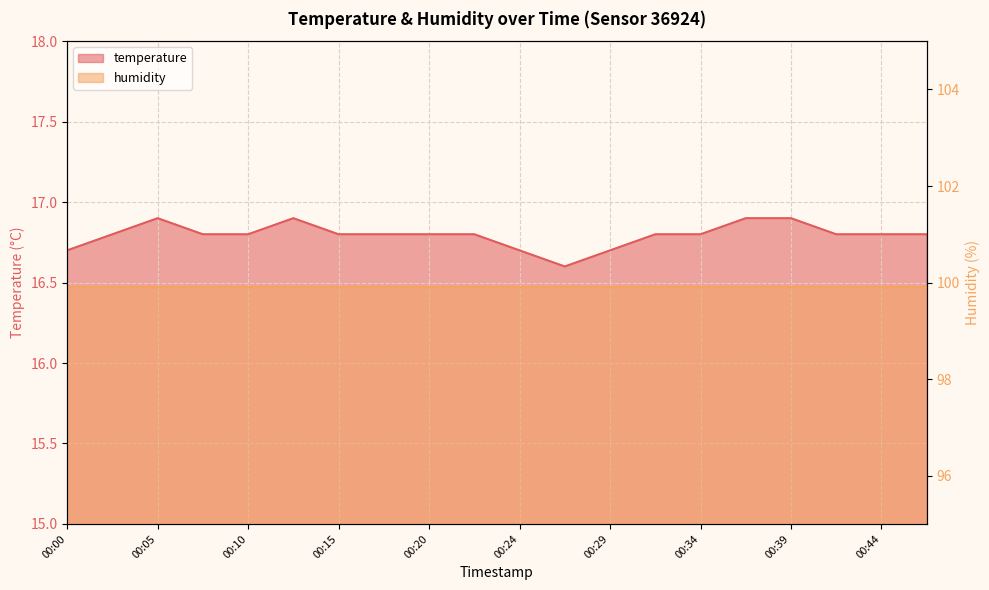

What is the minimum value shown in the chart?

16.6